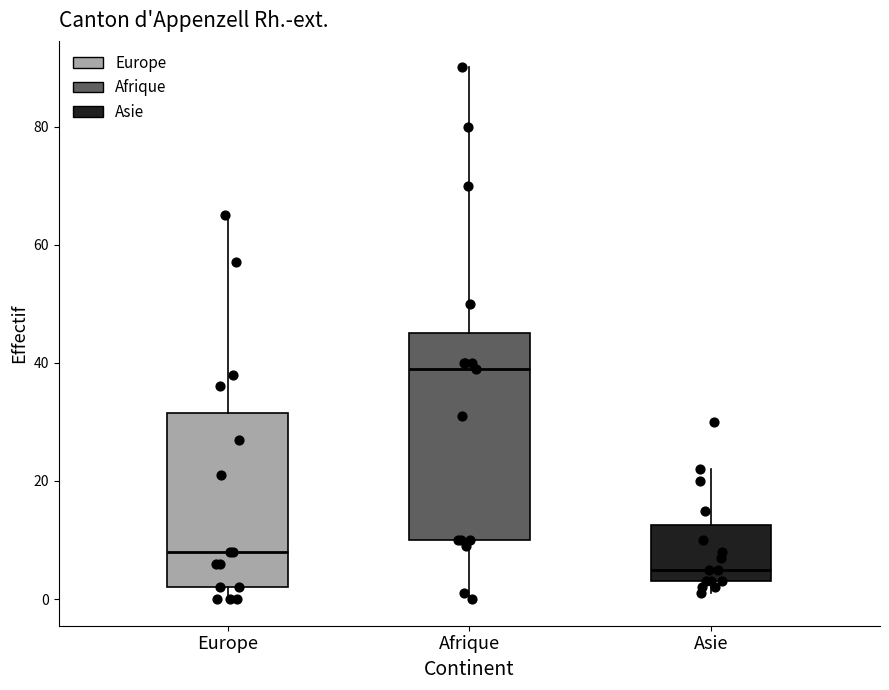

Which box is the tallest, from its lower edge to its upper edge?

Afrique